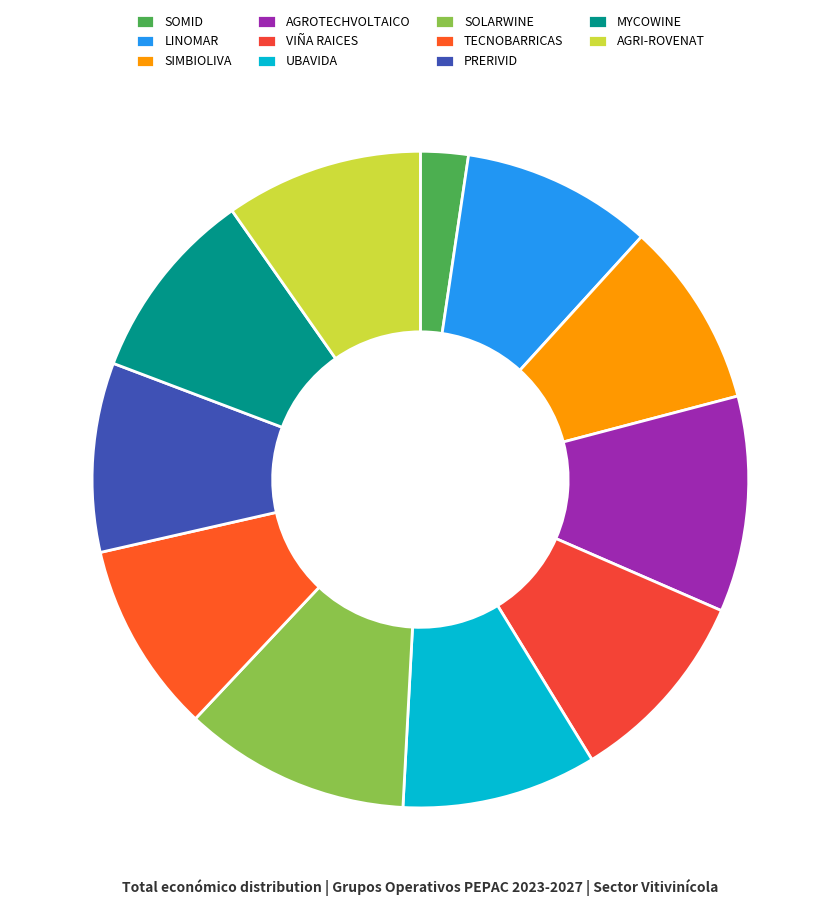

Combined, do UBAVIDA and SOLARWINE account for over 50%?

No